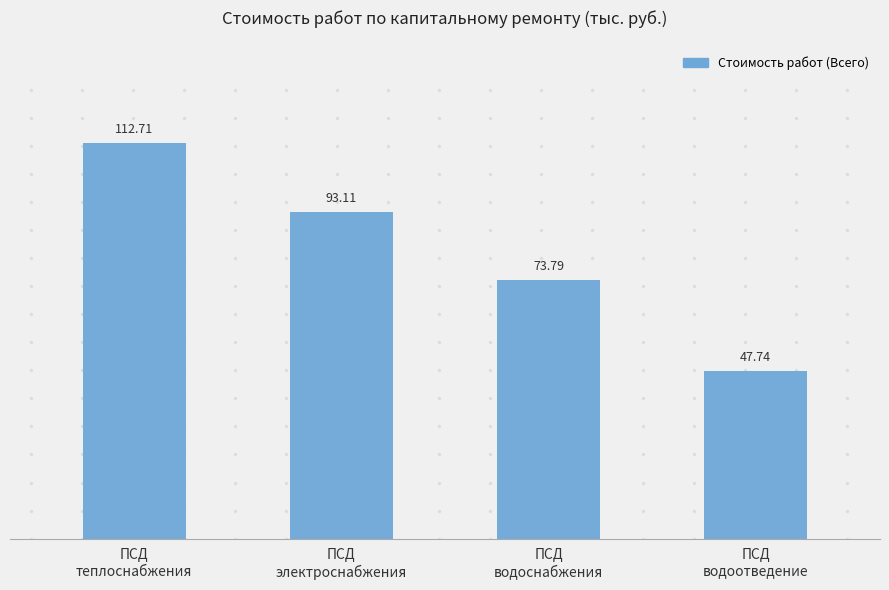

List the labels in order of value, smallest first.

ПСД
водоотведение, ПСД
водоснабжения, ПСД
электроснабжения, ПСД
теплоснабжения